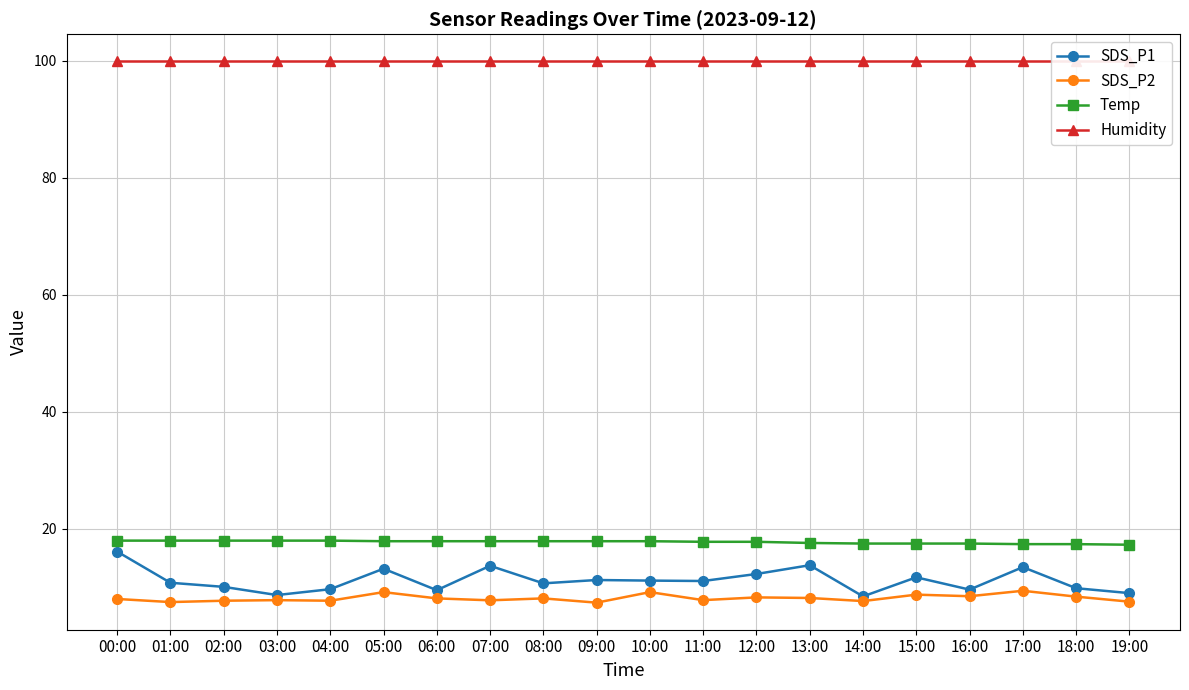

At 11:00, list the series in order from smallest to largest.

SDS_P2, SDS_P1, Temp, Humidity